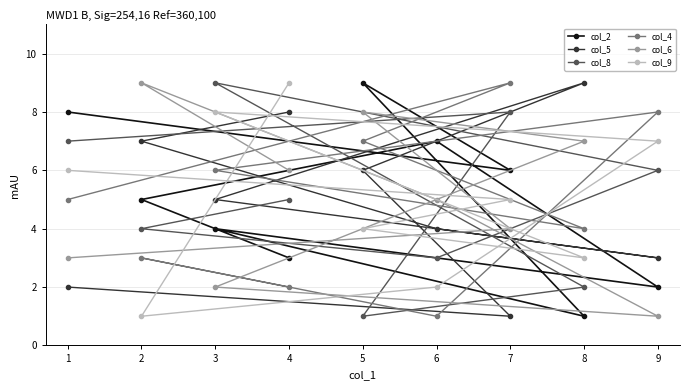

The col_6 series shows 6 at 4. True or false?

True